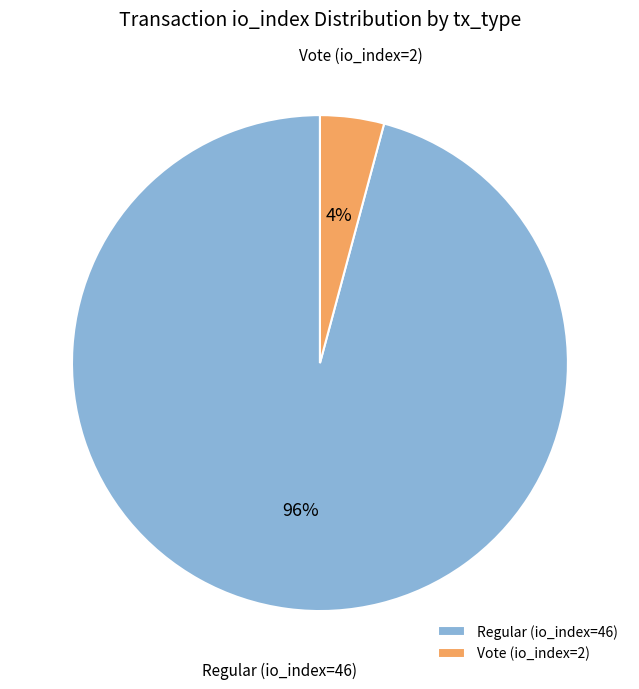

How many slices are in this pie chart?

2